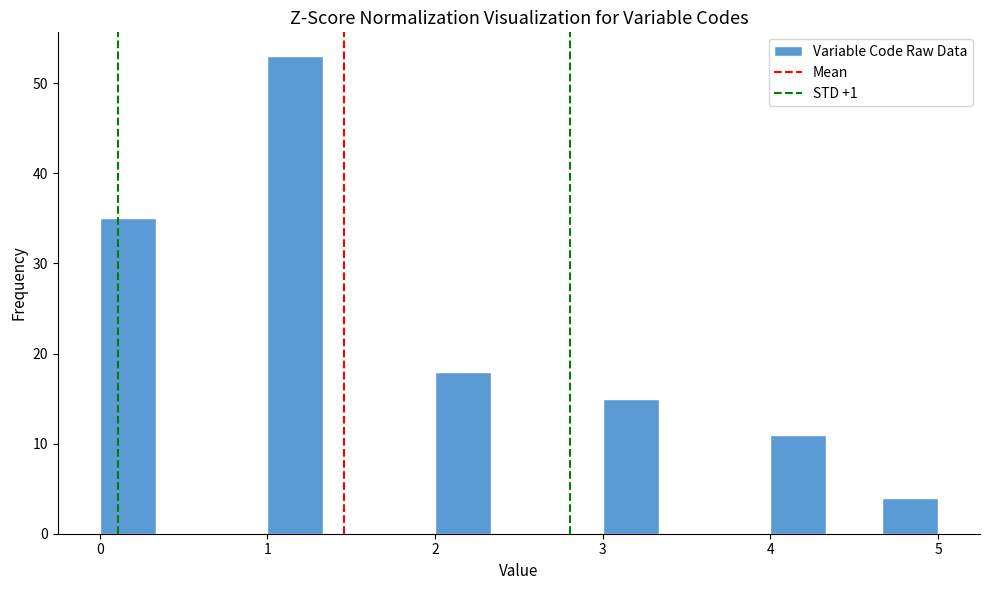

Read against the x-axis, roughly where is the centre of the tallest bar?

1.2